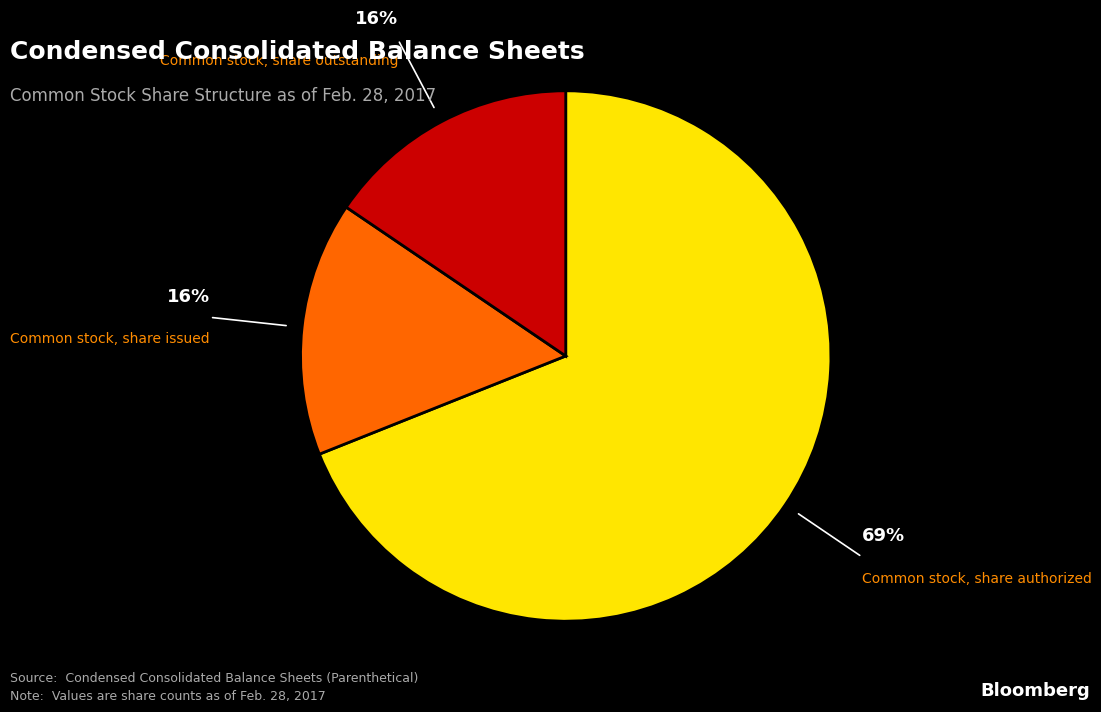

Which has a higher value, Common stock, share issued or Common stock, share authorized?

Common stock, share authorized